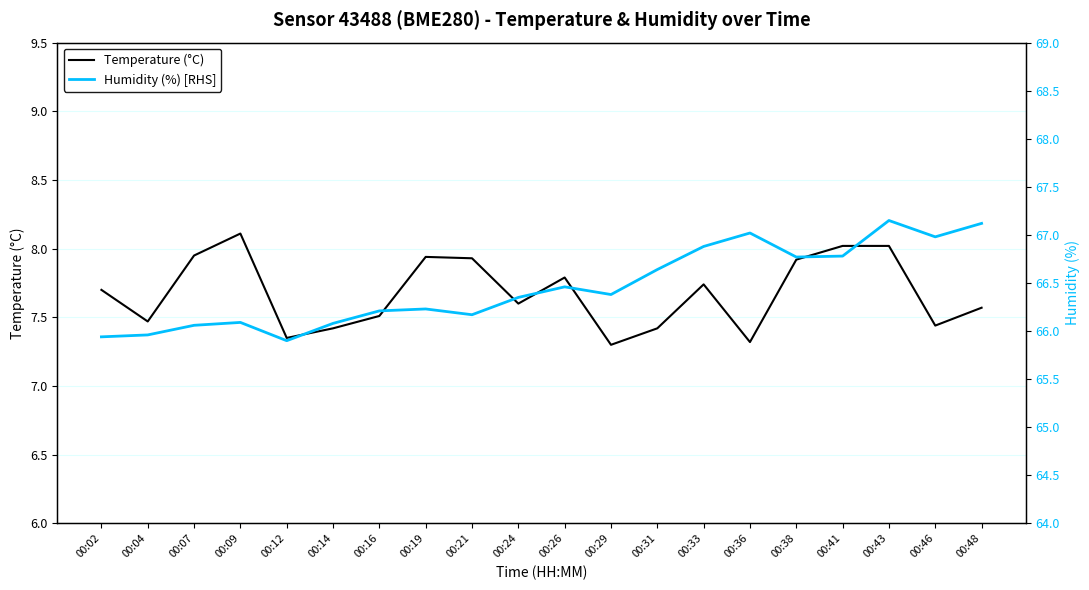

Which has a higher value, 00:02 or 00:09?

00:09